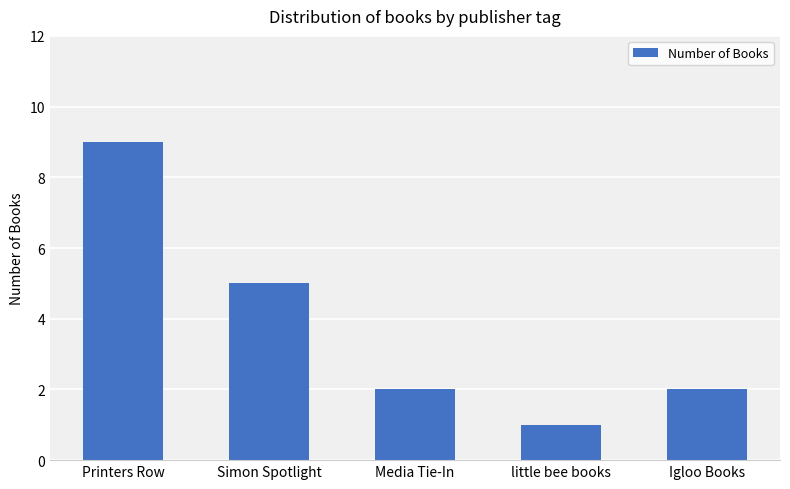

Which label corresponds to the smallest value in the chart?

little bee books